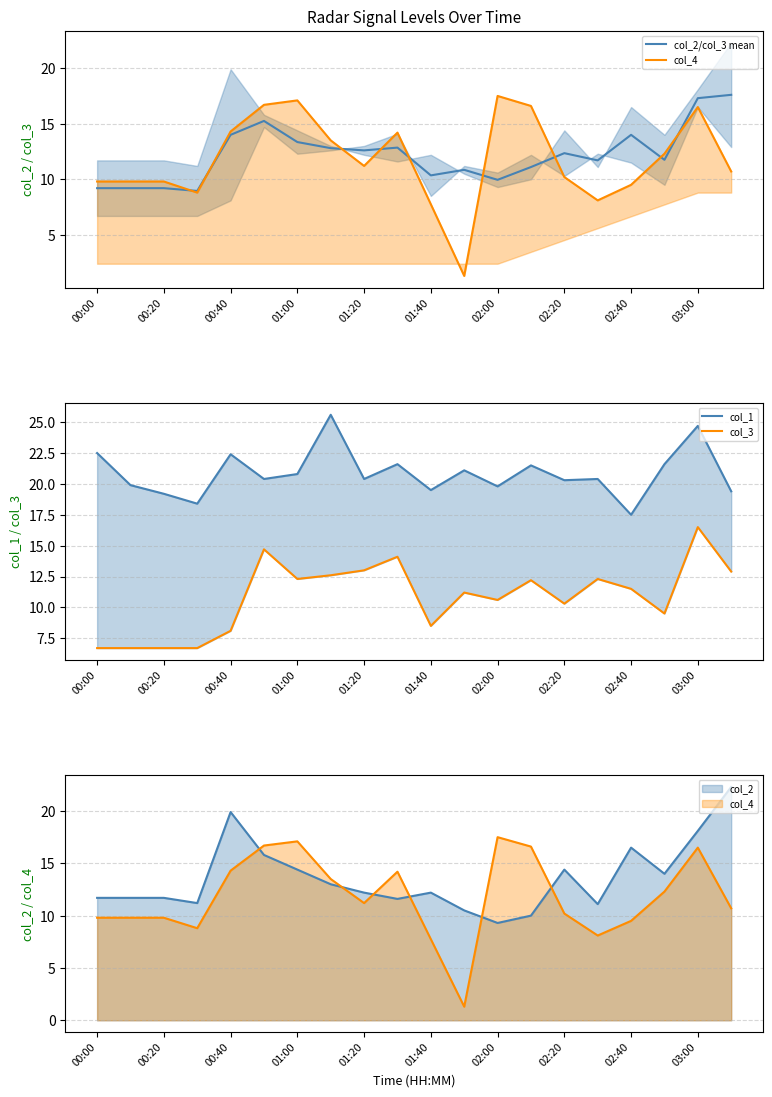

What is the value of the col_2/col_3 mean point at the 1st from the left?

9.2